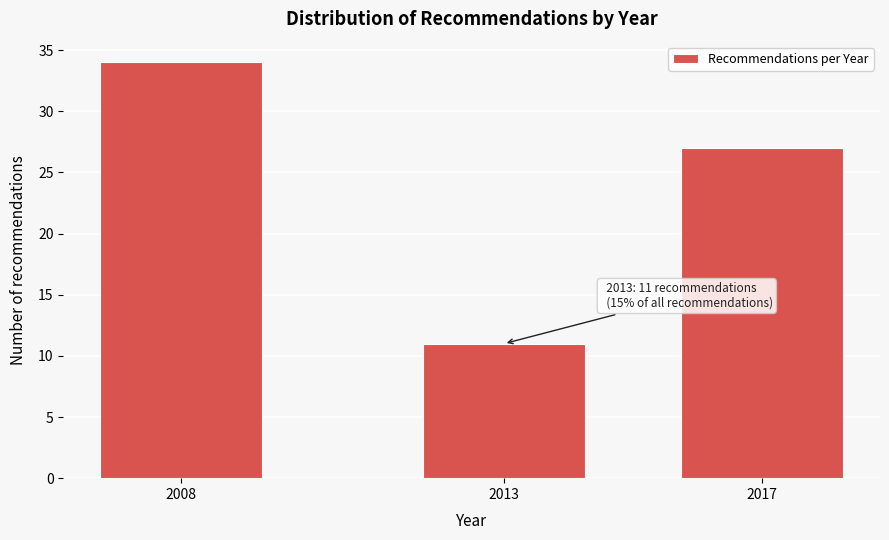

Reading right to left, what are all the values shown in this chart?

2017=27	2013=11	2008=34